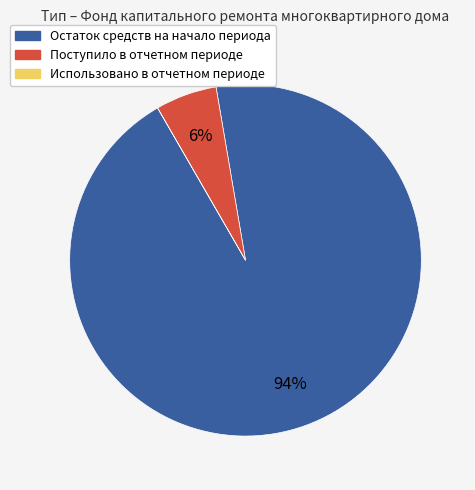

To the nearest percent, what is the average slice percentage?

33%